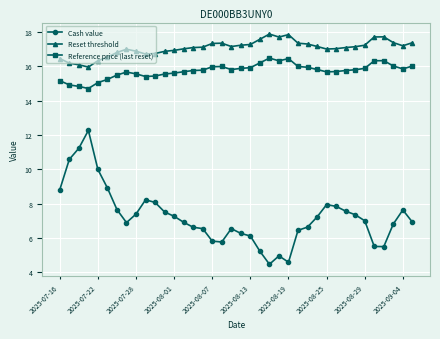

What is the average value of the Reset threshold series?

17.1